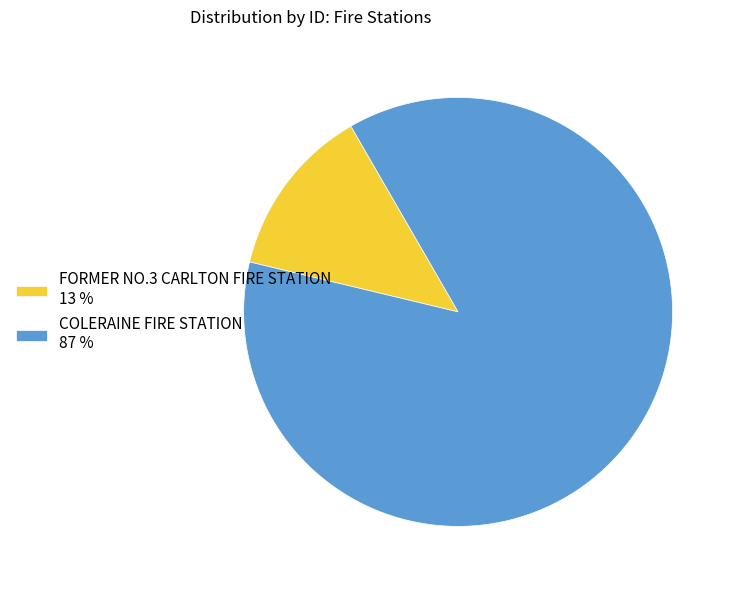

Is it true that COLERAINE FIRE STATION is 79% of the pie?

False